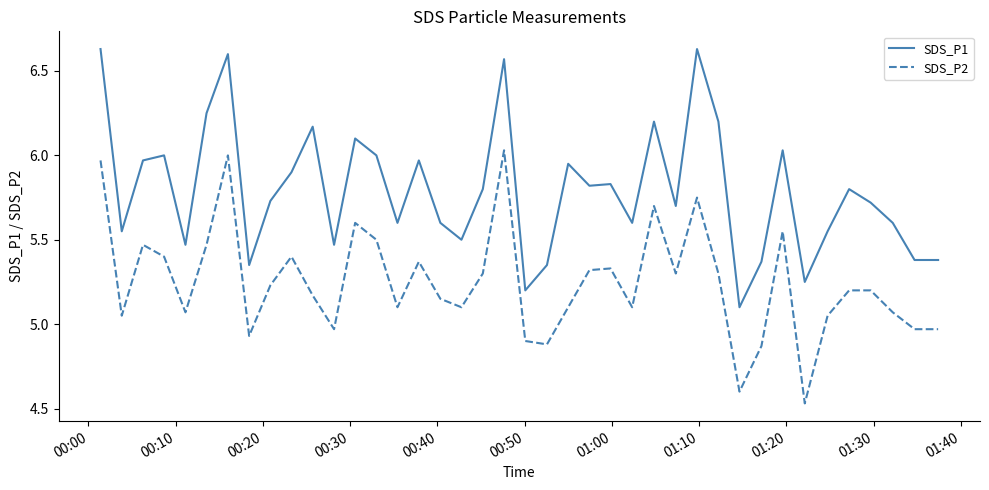

Which series has the largest total across all categories?

SDS_P1